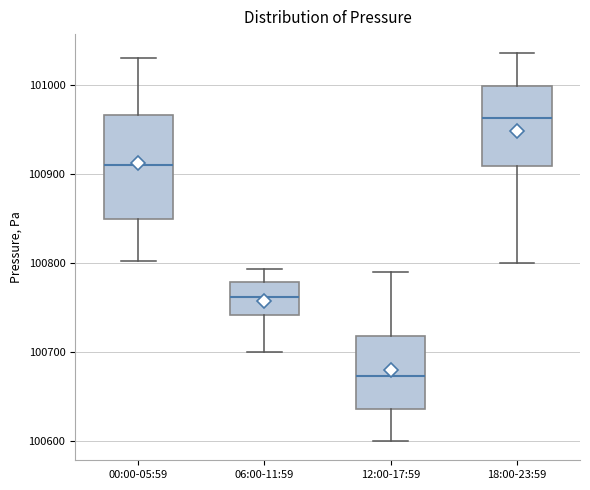

Reading left to right, read every box against the y-axis: the position of its median line, the range the box covers, and the ends of its whiskers. The values are not printed on the chart, so give them approximately, as read against the axis.

00:00-05:59: median 100910, box 100850 to 100970, whiskers 100800 to 101030
06:00-11:59: median 100760, box 100740 to 100780, whiskers 100700 to 100790
12:00-17:59: median 100670, box 100640 to 100720, whiskers 100600 to 100790
18:00-23:59: median 100960, box 100910 to 101000, whiskers 100800 to 101040